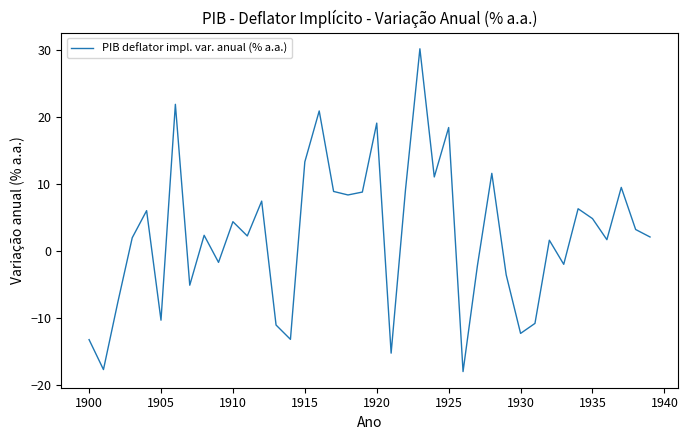

Does the chart have visible grid lines?

No